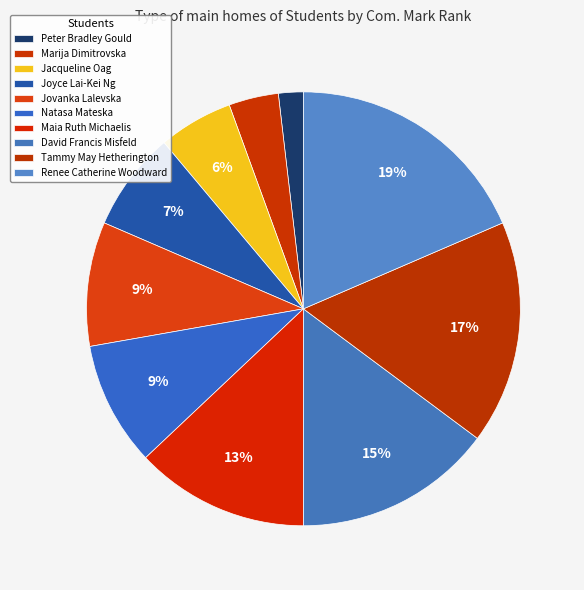

How many segments does this pie chart have?

10